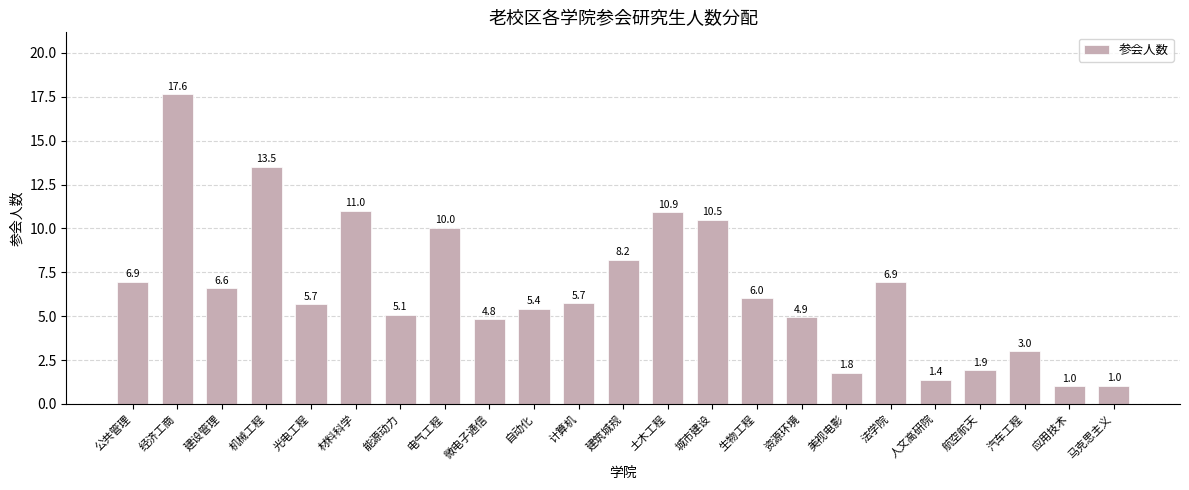

At which label is the value closest to 9?

建筑城规